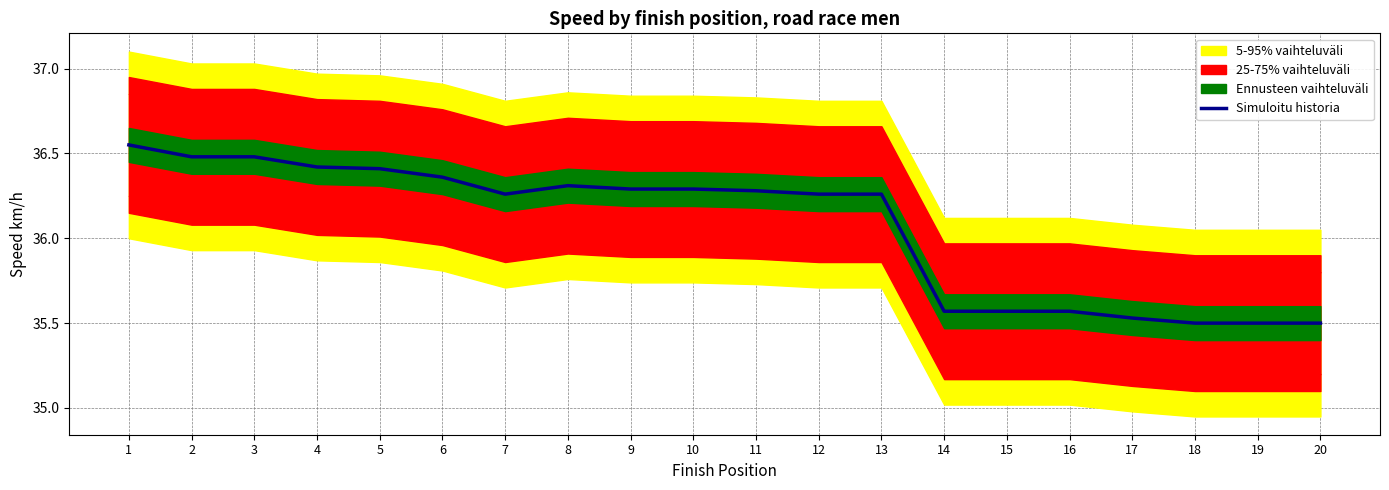

At which label does the data first exceed 36?

1